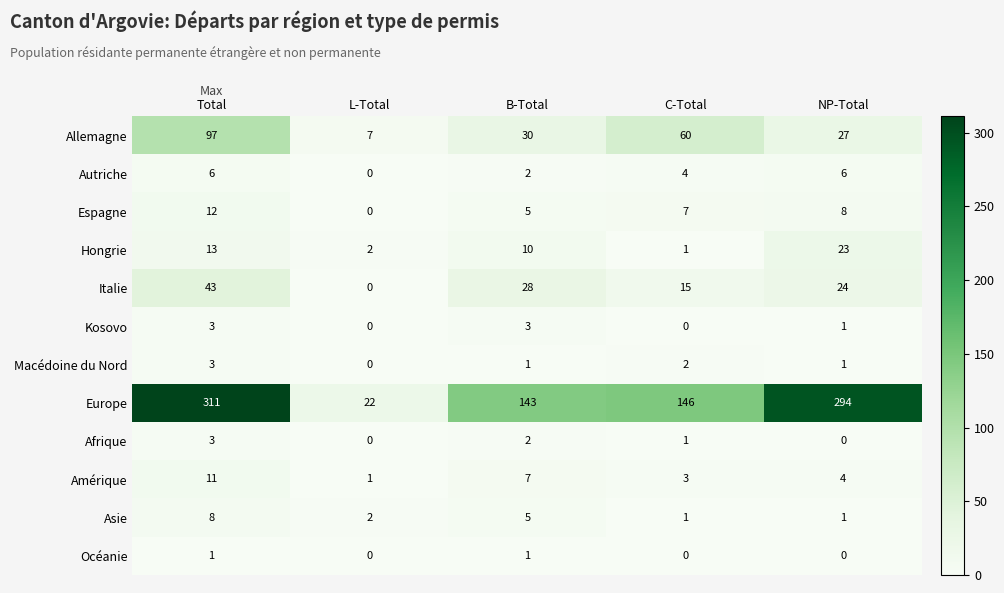

Is the value of Allemagne at L-Total greater than the value of Amérique at C-Total?

Yes